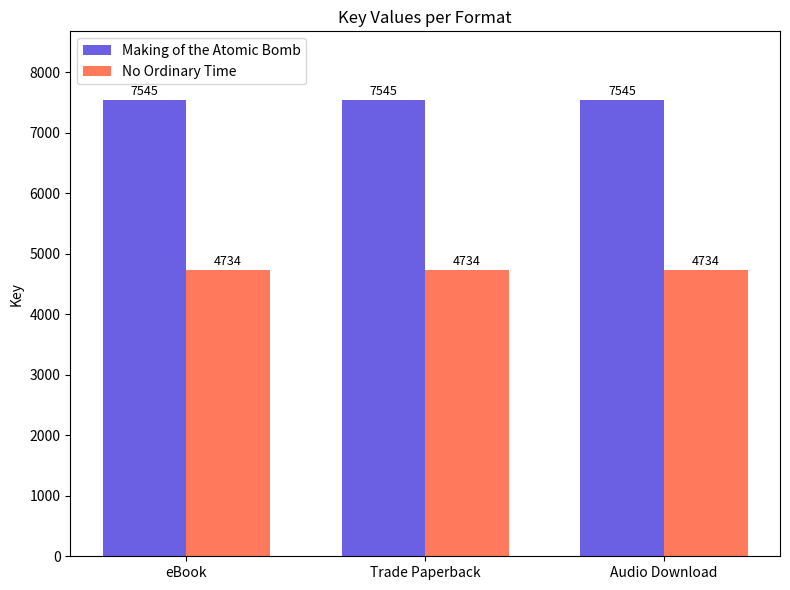

How many series are shown in this chart?

2